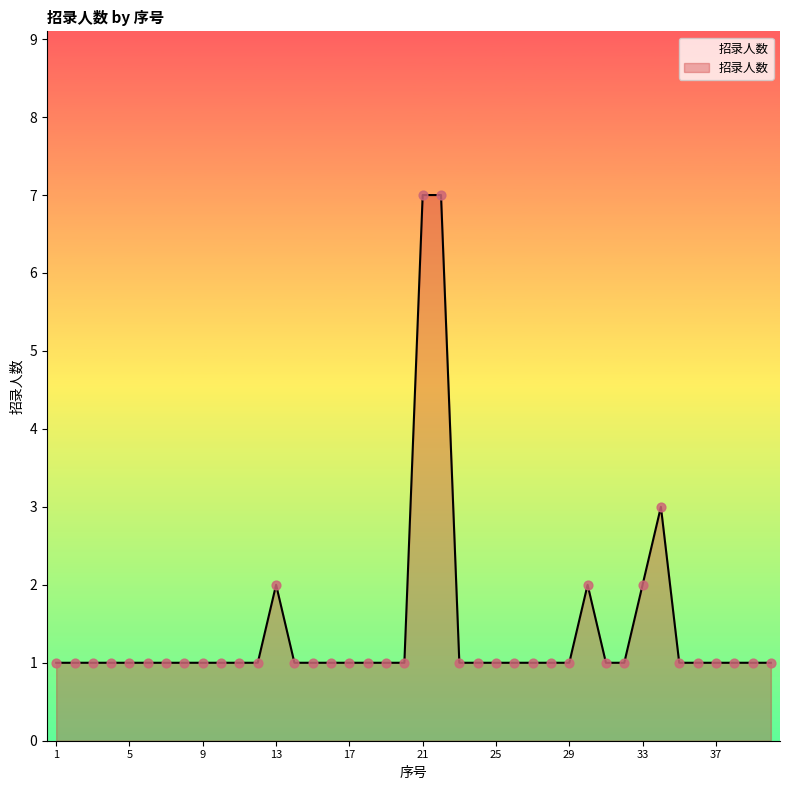

What is the difference between the maximum and minimum values?

6